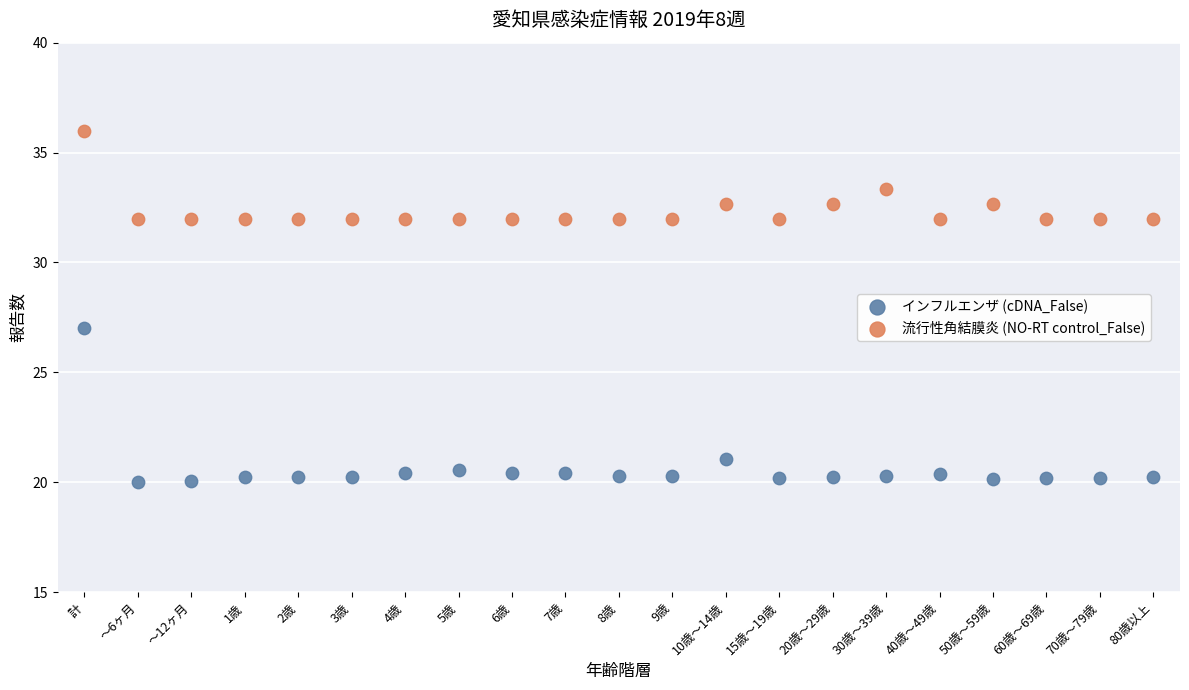

Which series contains the highest Y value?

流行性角結膜炎 (NO-RT control_False)